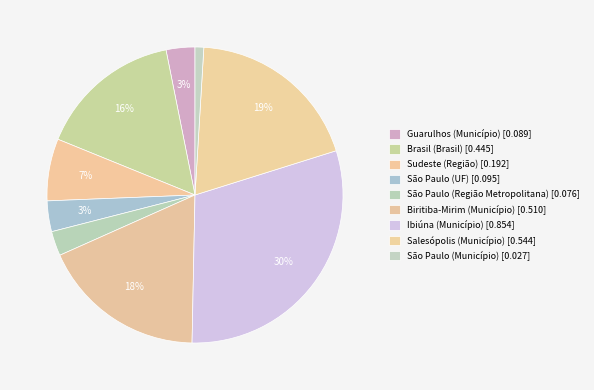

Is there a majority slice in this chart?

No